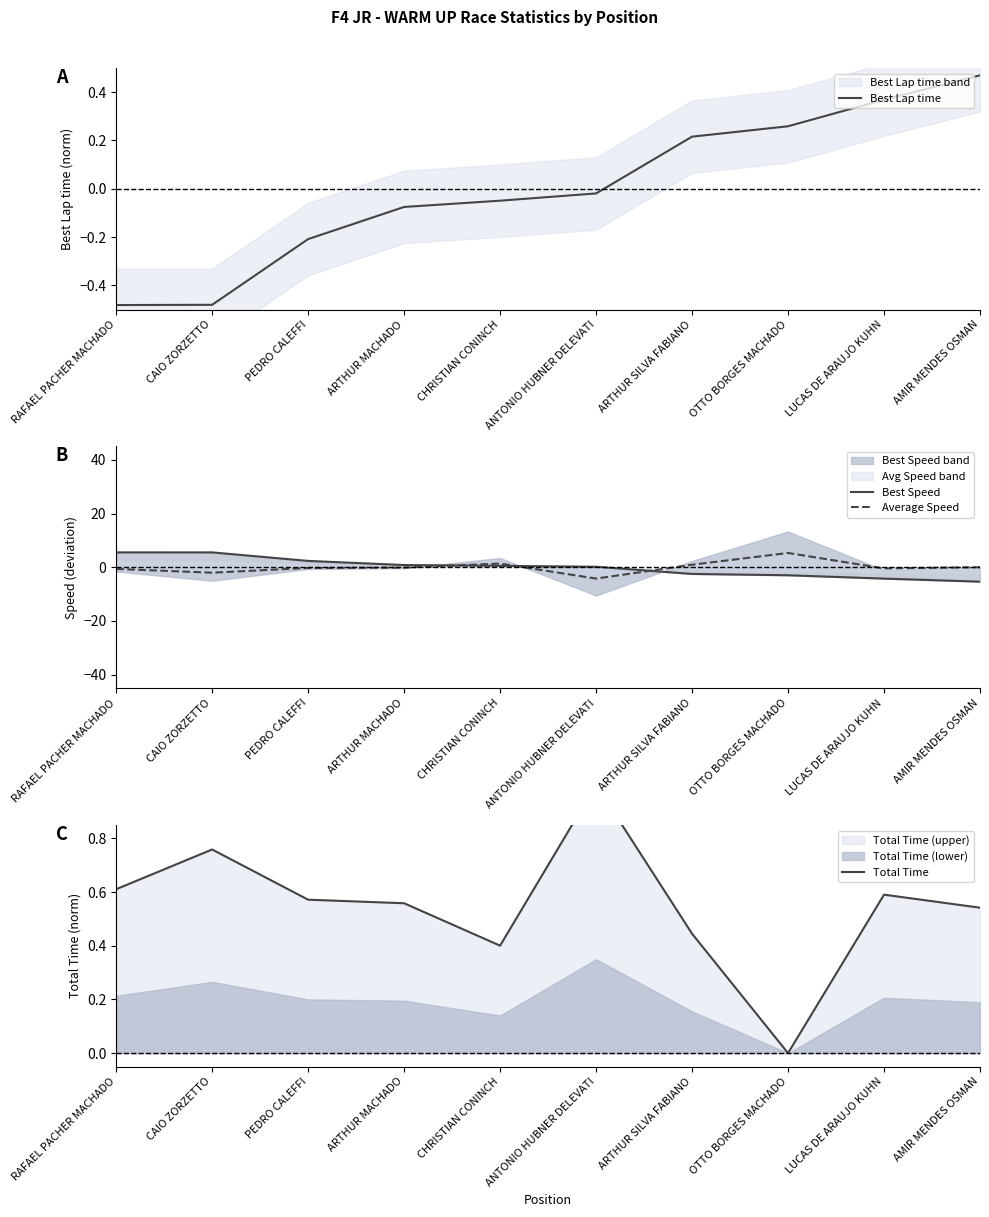

How many lines are shown in the chart?

4